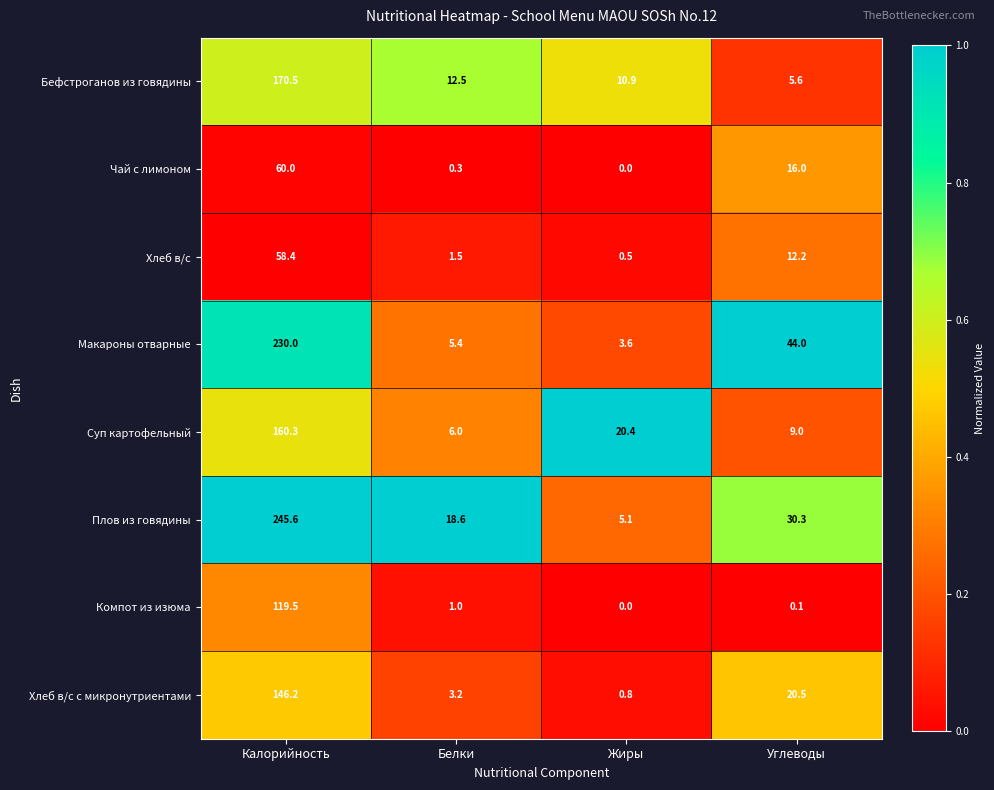

What is the average value of the Чай с лимоном series?

19.1